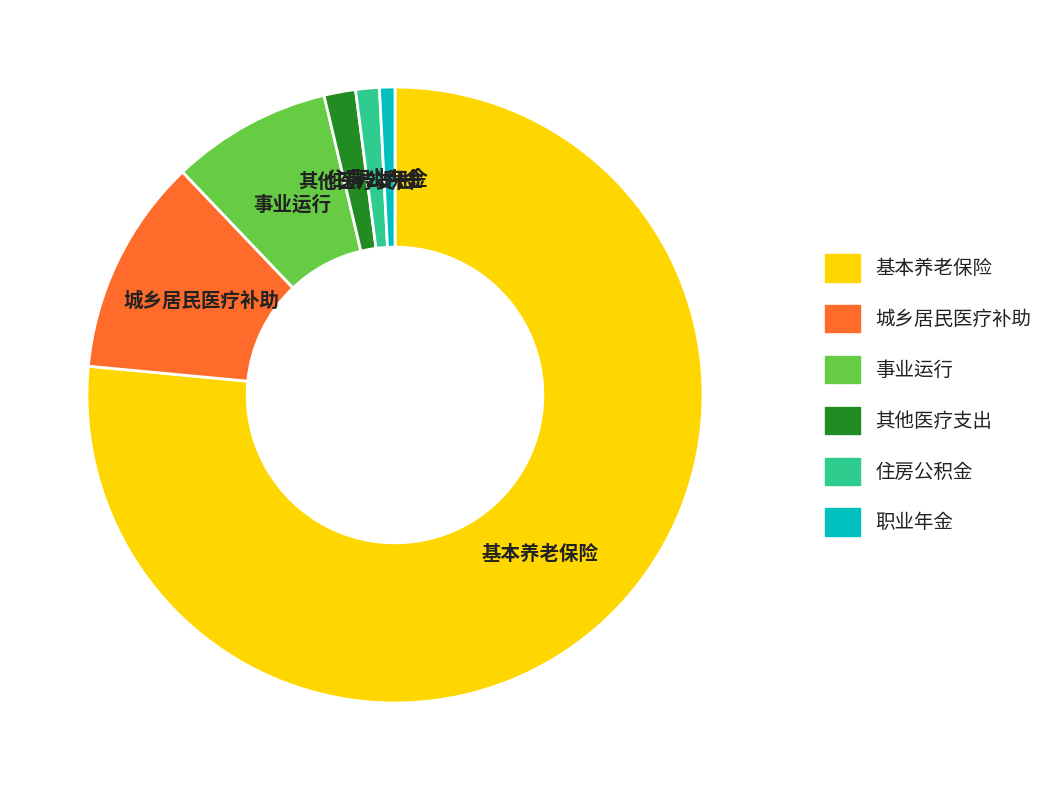

What is the largest slice in the pie chart?

基本养老保险